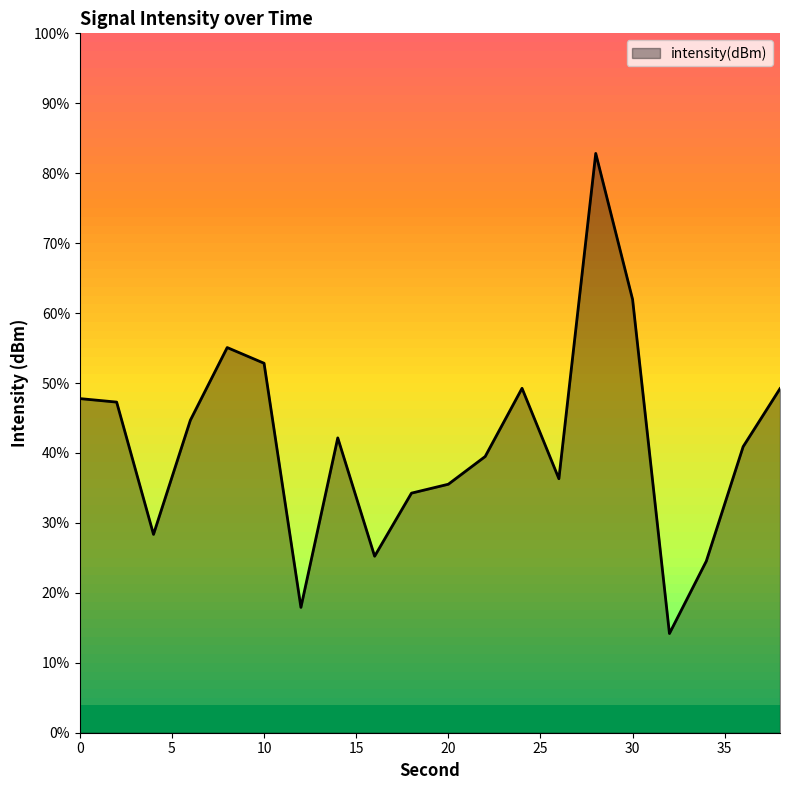

Does the chart have visible grid lines?

No